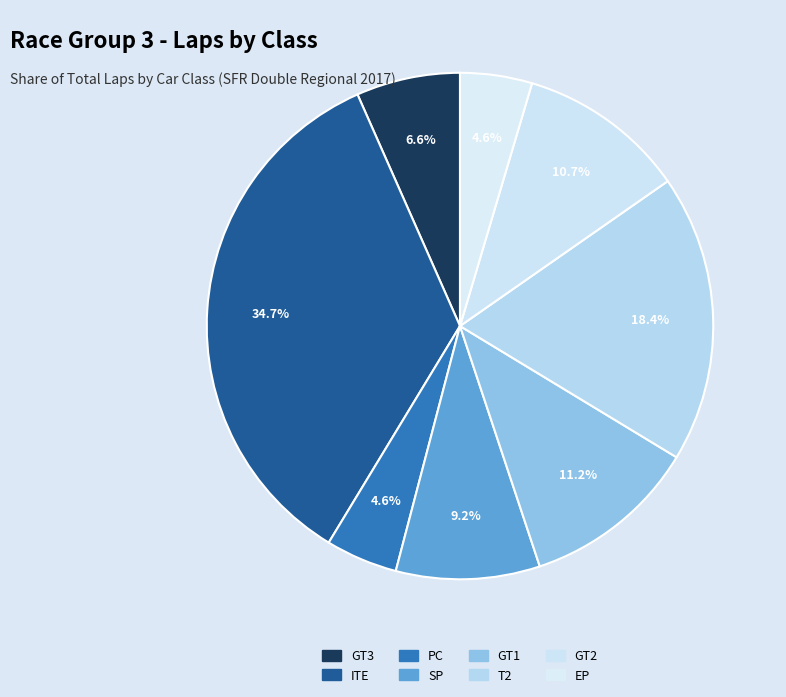

To the nearest percent, what portion does EP represent?

5%